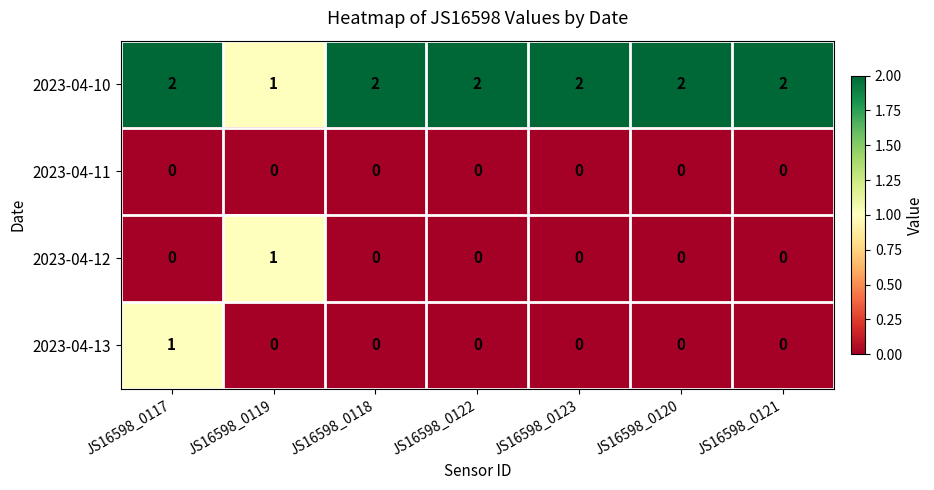

At which category is the sum across all series the highest?

JS16598_0117